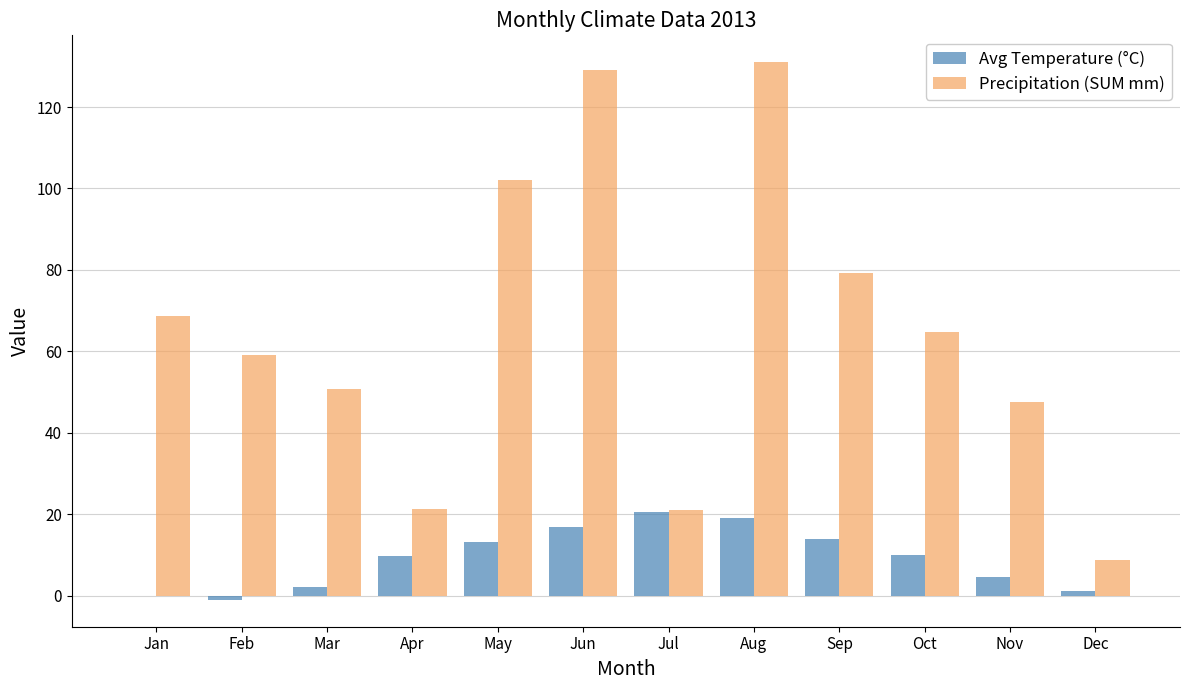

Read the Precipitation (SUM mm) value at Sep.

79.2